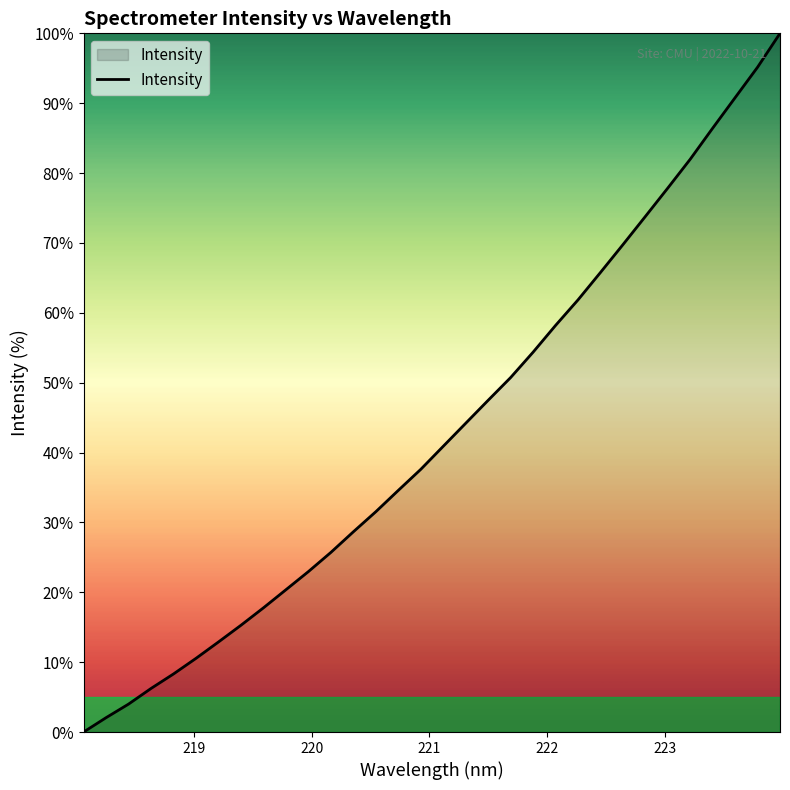

True or false: the data has more than 0 interior local peaks.

False